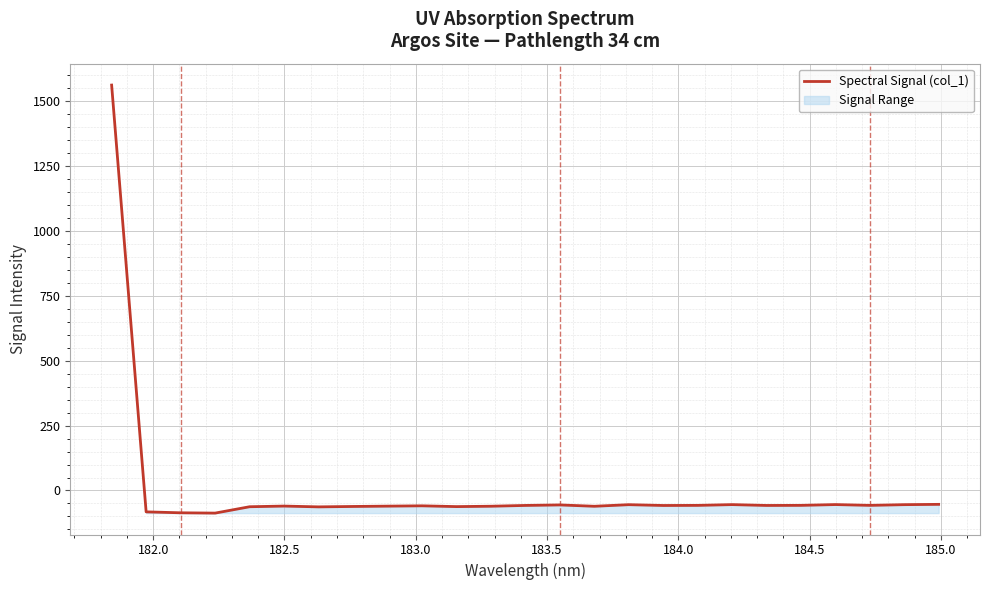

What is the sum of all values?

84.3